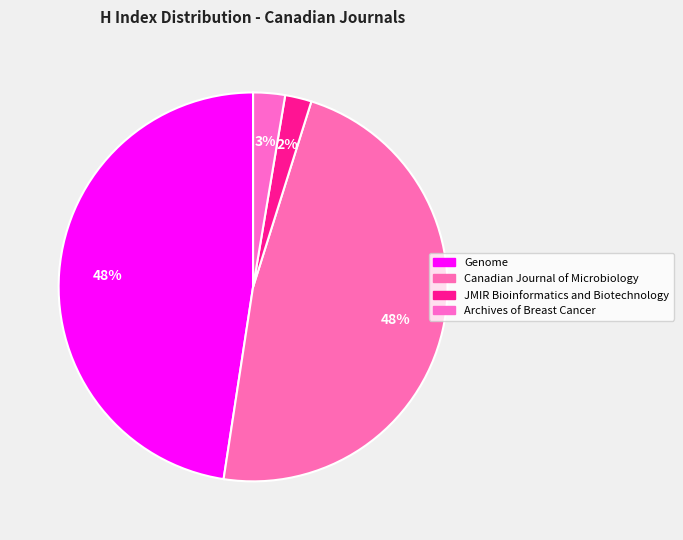

Between Canadian Journal of Microbiology and Genome, which is larger?

Canadian Journal of Microbiology